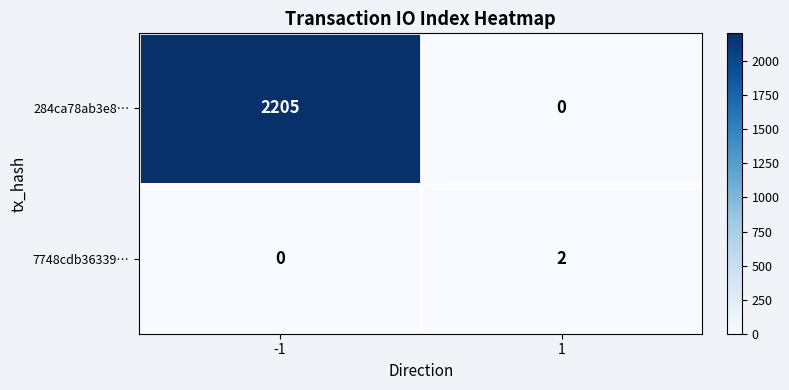

The 284ca78ab3e8… series shows 1162 at 1. True or false?

False